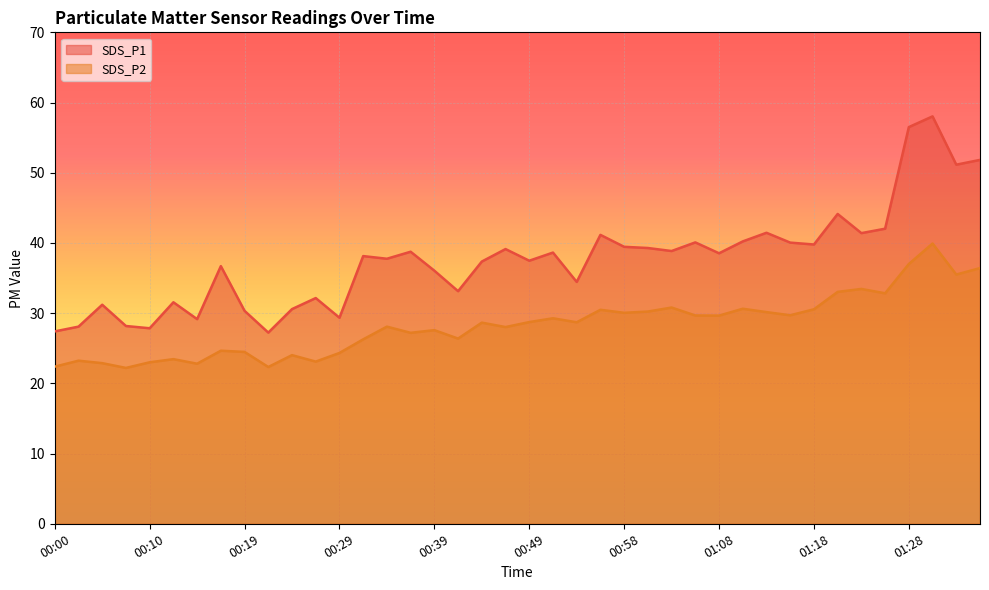

Reading left to right, list all the values displayed in this chart.

SDS_P1: 27.4	28.1	31.2	28.2	27.9	31.6	29.1	36.7	30.3	27.2	30.6	32.1	29.4	38.1	37.8	38.8	36.0	33.1	37.4	39.1	37.5	38.6	34.5	41.1	39.5	39.3	38.9	40.1	38.5	40.2	41.5	40.0	39.8	44.1	41.4	42.0	56.5	58.0	51.1	51.8
SDS_P2: 22.4	23.2	22.9	22.2	23.0	23.4	22.8	24.6	24.5	22.3	24.0	23.1	24.3	26.3	28.1	27.2	27.6	26.4	28.6	28.0	28.7	29.3	28.7	30.5	30.1	30.2	30.8	29.7	29.6	30.6	30.1	29.7	30.6	33.0	33.5	32.8	37.0	39.9	35.5	36.4